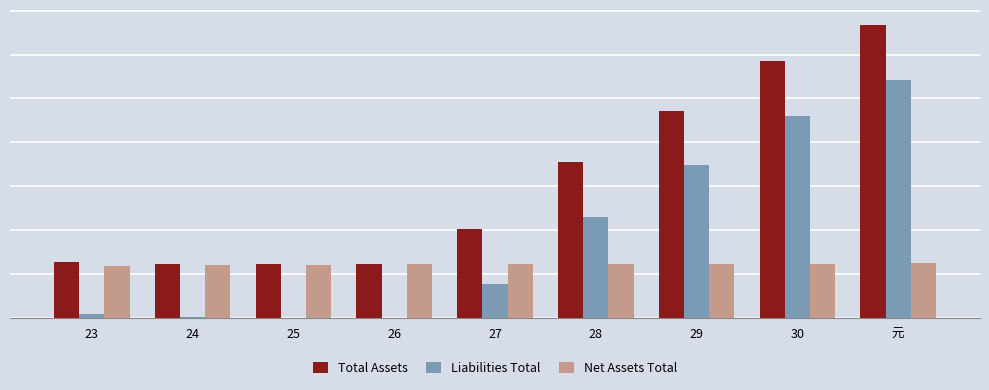

Rank the series by their average value, from lowest to highest.

Net Assets Total, Liabilities Total, Total Assets